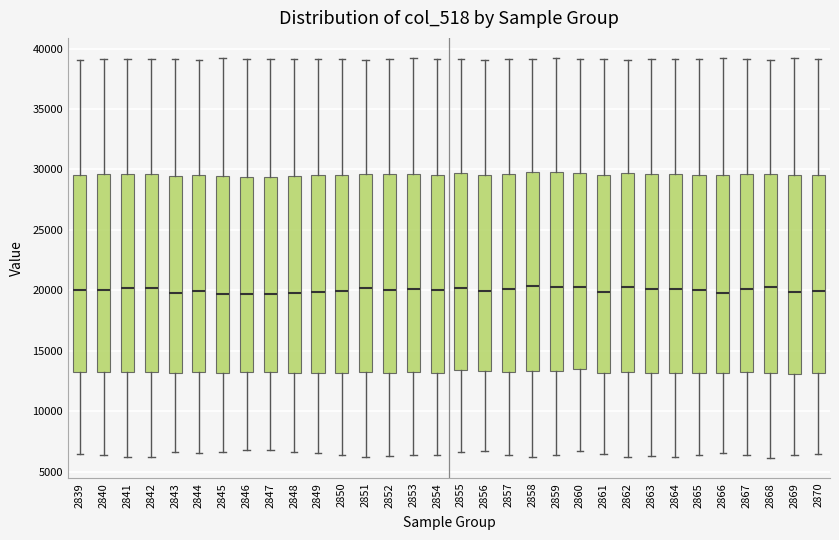

Reading left to right, read every box against the y-axis: the position of its median line, the range the box covers, and the ends of its whiskers. The values are not printed on the chart, so give them approximately, as read against the axis.

2839: median 20000, box 13000 to 29500, whiskers 6500 to 39000
2840: median 20000, box 13000 to 29500, whiskers 6500 to 39000
2841: median 20000, box 13000 to 29500, whiskers 6000 to 39000
2842: median 20000, box 13000 to 29500, whiskers 6000 to 39000
2843: median 20000, box 13000 to 29500, whiskers 6500 to 39000
2844: median 20000, box 13000 to 29500, whiskers 6500 to 39000
2845: median 19500, box 13000 to 29500, whiskers 6500 to 39000
2846: median 19500, box 13000 to 29500, whiskers 7000 to 39000
2847: median 19500, box 13000 to 29500, whiskers 7000 to 39000
2848: median 20000, box 13000 to 29500, whiskers 6500 to 39000
2849: median 20000, box 13000 to 29500, whiskers 6500 to 39000
2850: median 20000, box 13000 to 29500, whiskers 6500 to 39000
2851: median 20000, box 13000 to 29500, whiskers 6000 to 39000
2852: median 20000, box 13000 to 29500, whiskers 6500 to 39000
2853: median 20000, box 13000 to 29500, whiskers 6500 to 39000
2854: median 20000, box 13000 to 29500, whiskers 6500 to 39000
2855: median 20000, box 13500 to 29500, whiskers 6500 to 39000
2856: median 20000, box 13500 to 29500, whiskers 6500 to 39000
2857: median 20000, box 13500 to 29500, whiskers 6500 to 39000
2858: median 20500, box 13500 to 30000, whiskers 6000 to 39000
2859: median 20500, box 13500 to 30000, whiskers 6500 to 39000
2860: median 20000, box 13500 to 29500, whiskers 6500 to 39000
2861: median 20000, box 13000 to 29500, whiskers 6500 to 39000
2862: median 20500, box 13000 to 29500, whiskers 6000 to 39000
2863: median 20000, box 13000 to 29500, whiskers 6500 to 39000
2864: median 20000, box 13000 to 29500, whiskers 6000 to 39000
2865: median 20000, box 13000 to 29500, whiskers 6500 to 39000
2866: median 20000, box 13000 to 29500, whiskers 6500 to 39000
2867: median 20000, box 13000 to 29500, whiskers 6500 to 39000
2868: median 20500, box 13000 to 29500, whiskers 6000 to 39000
2869: median 20000, box 13000 to 29500, whiskers 6500 to 39000
2870: median 20000, box 13000 to 29500, whiskers 6500 to 39000